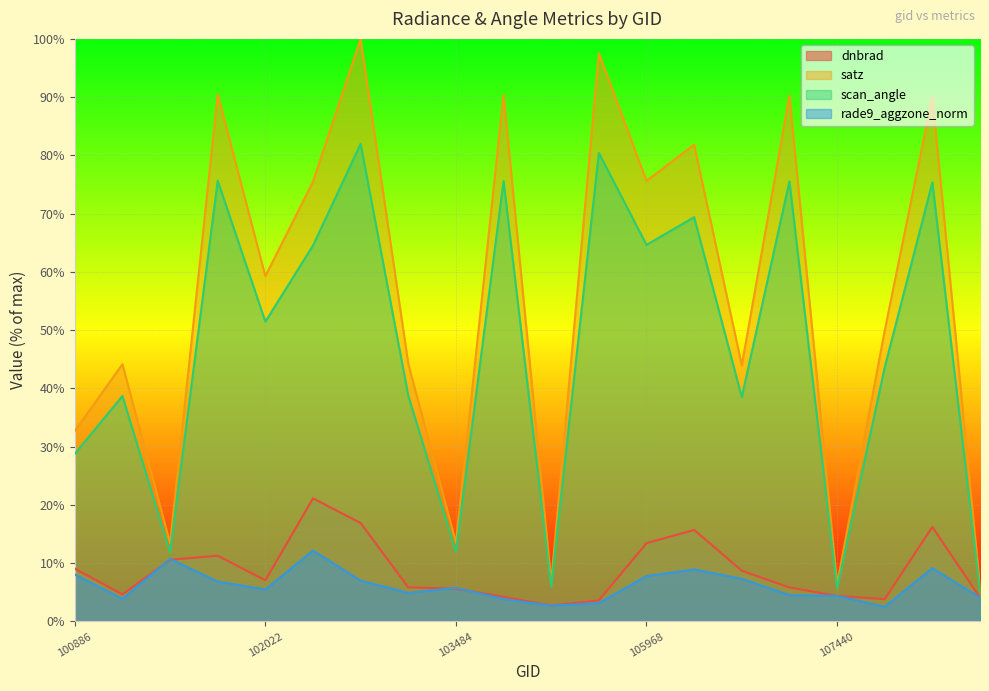

At which label does satz reach its minimum?

110253